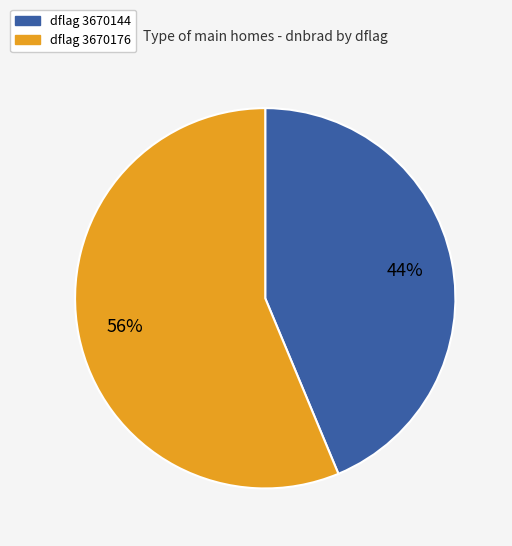

To the nearest percent, what is the average slice percentage?

50%